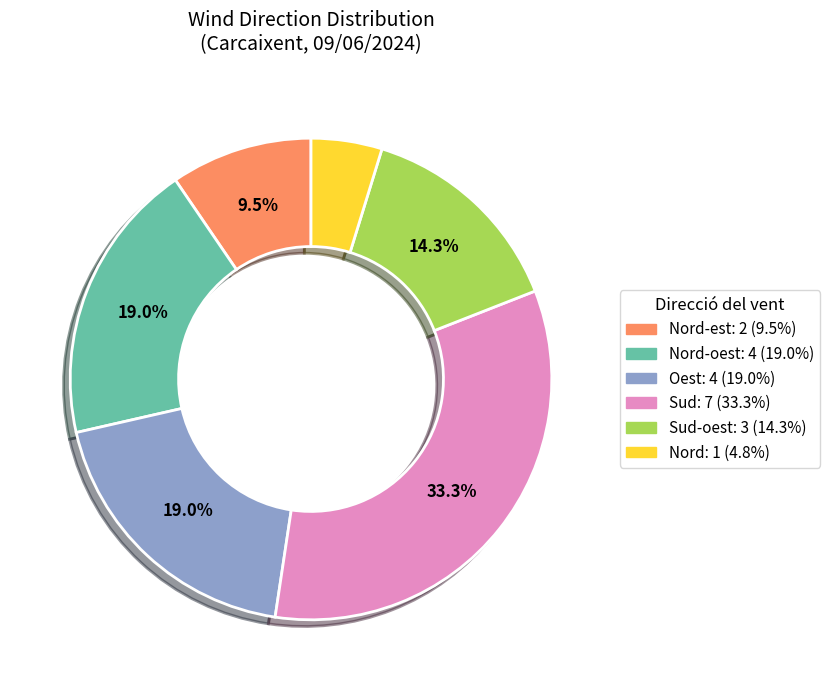

Is there any slice that represents more than half of the pie?

No